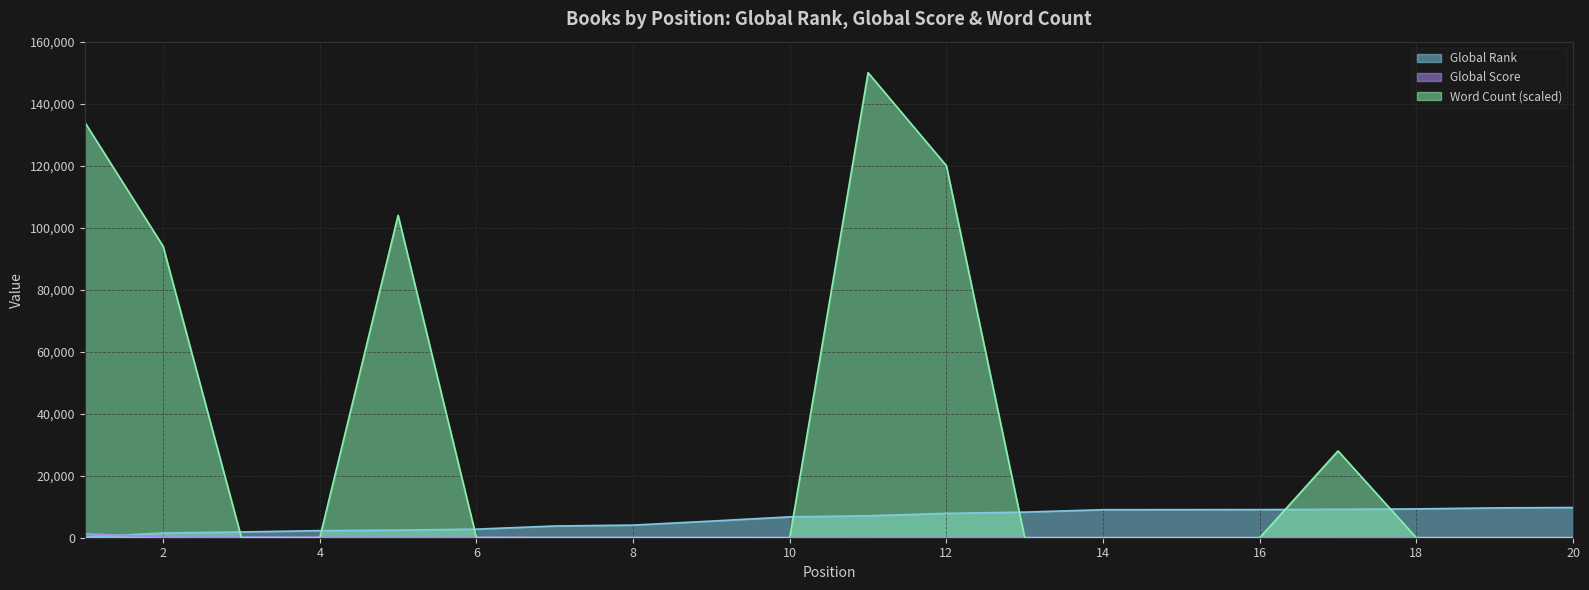

What are all the series names shown in the legend?

Global Rank, Global Score, Word Count (scaled)